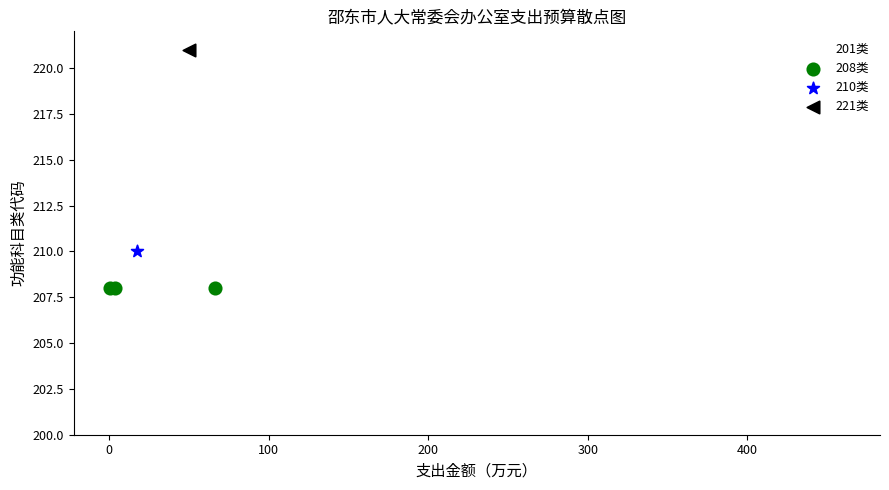

Which series reaches the maximum Y coordinate?

221类